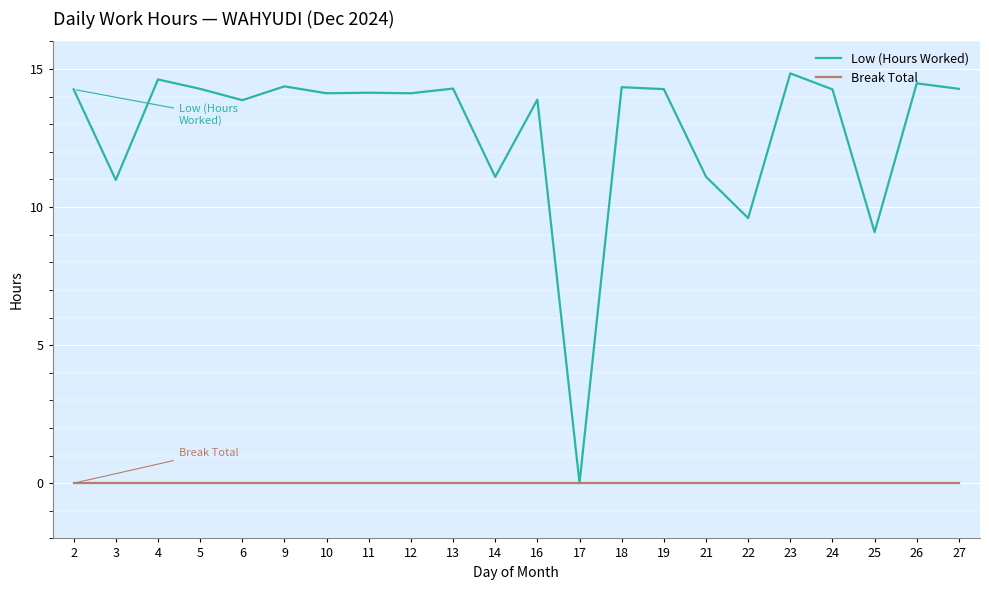

List the series in order of their peak value, highest first.

Low (Hours Worked), Break Total